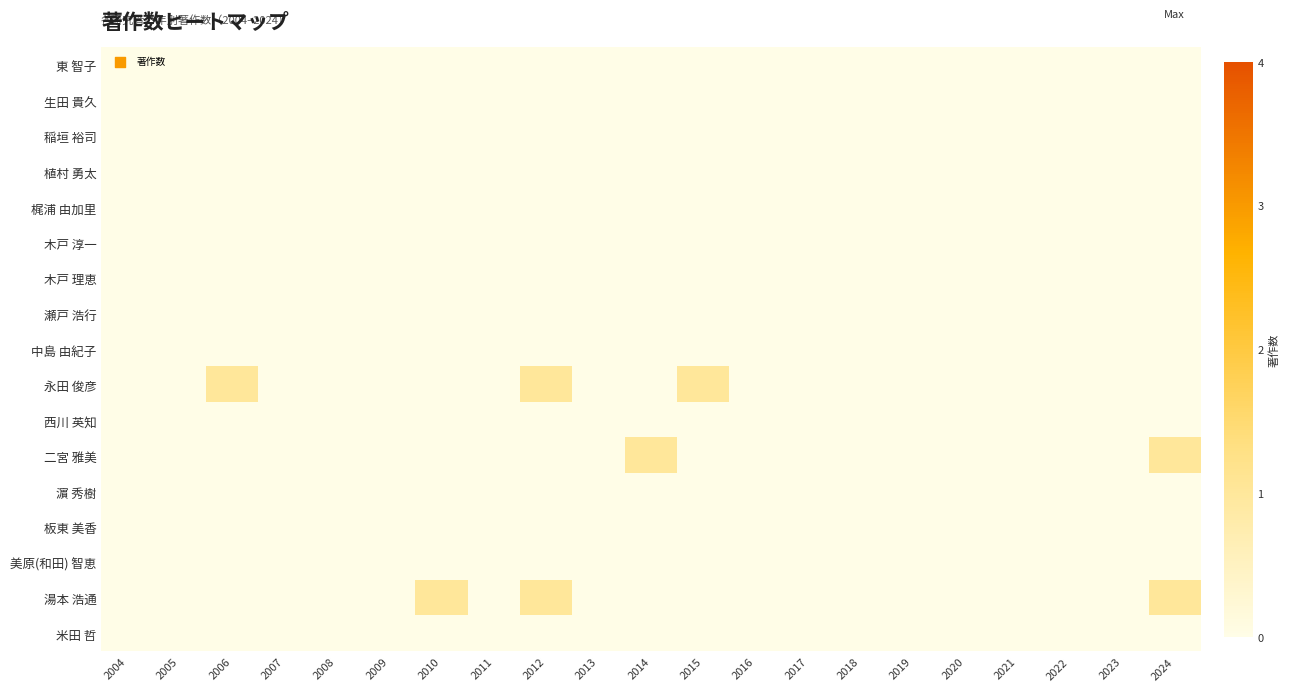

Reading right to left, what are all the values shown in this chart?

東 智子: 2024=0	2023=0	2022=0	2021=0	2020=0	2019=0	2018=0	2017=0	2016=0	2015=0	2014=0	2013=0	2012=0	2011=0	2010=0	2009=0	2008=0	2007=0	2006=0	2005=0	2004=0
生田 貴久: 2024=0	2023=0	2022=0	2021=0	2020=0	2019=0	2018=0	2017=0	2016=0	2015=0	2014=0	2013=0	2012=0	2011=0	2010=0	2009=0	2008=0	2007=0	2006=0	2005=0	2004=0
稲垣 裕司: 2024=0	2023=0	2022=0	2021=0	2020=0	2019=0	2018=0	2017=0	2016=0	2015=0	2014=0	2013=0	2012=0	2011=0	2010=0	2009=0	2008=0	2007=0	2006=0	2005=0	2004=0
植村 勇太: 2024=0	2023=0	2022=0	2021=0	2020=0	2019=0	2018=0	2017=0	2016=0	2015=0	2014=0	2013=0	2012=0	2011=0	2010=0	2009=0	2008=0	2007=0	2006=0	2005=0	2004=0
梶浦 由加里: 2024=0	2023=0	2022=0	2021=0	2020=0	2019=0	2018=0	2017=0	2016=0	2015=0	2014=0	2013=0	2012=0	2011=0	2010=0	2009=0	2008=0	2007=0	2006=0	2005=0	2004=0
木戸 淳一: 2024=0	2023=0	2022=0	2021=0	2020=0	2019=0	2018=0	2017=0	2016=0	2015=0	2014=0	2013=0	2012=0	2011=0	2010=0	2009=0	2008=0	2007=0	2006=0	2005=0	2004=0
木戸 理恵: 2024=0	2023=0	2022=0	2021=0	2020=0	2019=0	2018=0	2017=0	2016=0	2015=0	2014=0	2013=0	2012=0	2011=0	2010=0	2009=0	2008=0	2007=0	2006=0	2005=0	2004=0
瀬戸 浩行: 2024=0	2023=0	2022=0	2021=0	2020=0	2019=0	2018=0	2017=0	2016=0	2015=0	2014=0	2013=0	2012=0	2011=0	2010=0	2009=0	2008=0	2007=0	2006=0	2005=0	2004=0
中島 由紀子: 2024=0	2023=0	2022=0	2021=0	2020=0	2019=0	2018=0	2017=0	2016=0	2015=0	2014=0	2013=0	2012=0	2011=0	2010=0	2009=0	2008=0	2007=0	2006=0	2005=0	2004=0
永田 俊彦: 2024=0	2023=0	2022=0	2021=0	2020=0	2019=0	2018=0	2017=0	2016=0	2015=1	2014=0	2013=0	2012=1	2011=0	2010=0	2009=0	2008=0	2007=0	2006=1	2005=0	2004=0
西川 英知: 2024=0	2023=0	2022=0	2021=0	2020=0	2019=0	2018=0	2017=0	2016=0	2015=0	2014=0	2013=0	2012=0	2011=0	2010=0	2009=0	2008=0	2007=0	2006=0	2005=0	2004=0
二宮 雅美: 2024=1	2023=0	2022=0	2021=0	2020=0	2019=0	2018=0	2017=0	2016=0	2015=0	2014=1	2013=0	2012=0	2011=0	2010=0	2009=0	2008=0	2007=0	2006=0	2005=0	2004=0
濵 秀樹: 2024=0	2023=0	2022=0	2021=0	2020=0	2019=0	2018=0	2017=0	2016=0	2015=0	2014=0	2013=0	2012=0	2011=0	2010=0	2009=0	2008=0	2007=0	2006=0	2005=0	2004=0
板東 美香: 2024=0	2023=0	2022=0	2021=0	2020=0	2019=0	2018=0	2017=0	2016=0	2015=0	2014=0	2013=0	2012=0	2011=0	2010=0	2009=0	2008=0	2007=0	2006=0	2005=0	2004=0
美原(和田) 智恵: 2024=0	2023=0	2022=0	2021=0	2020=0	2019=0	2018=0	2017=0	2016=0	2015=0	2014=0	2013=0	2012=0	2011=0	2010=0	2009=0	2008=0	2007=0	2006=0	2005=0	2004=0
湯本 浩通: 2024=1	2023=0	2022=0	2021=0	2020=0	2019=0	2018=0	2017=0	2016=0	2015=0	2014=0	2013=0	2012=1	2011=0	2010=1	2009=0	2008=0	2007=0	2006=0	2005=0	2004=0
米田 哲: 2024=0	2023=0	2022=0	2021=0	2020=0	2019=0	2018=0	2017=0	2016=0	2015=0	2014=0	2013=0	2012=0	2011=0	2010=0	2009=0	2008=0	2007=0	2006=0	2005=0	2004=0